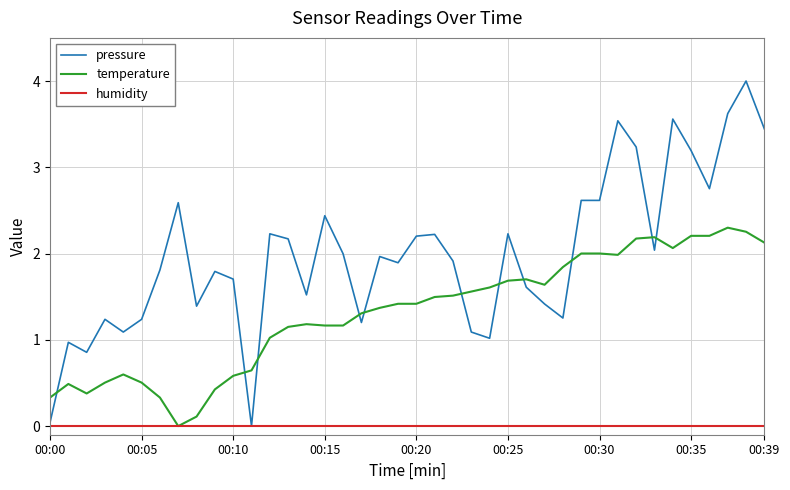

List the series in order of their peak value, highest first.

pressure, temperature, humidity